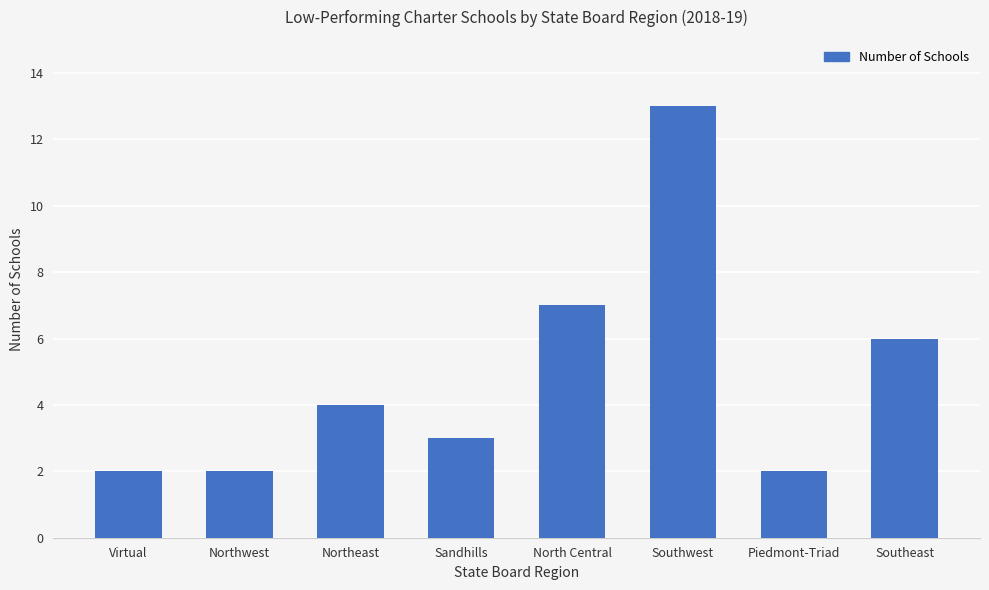

What is the average value?

5